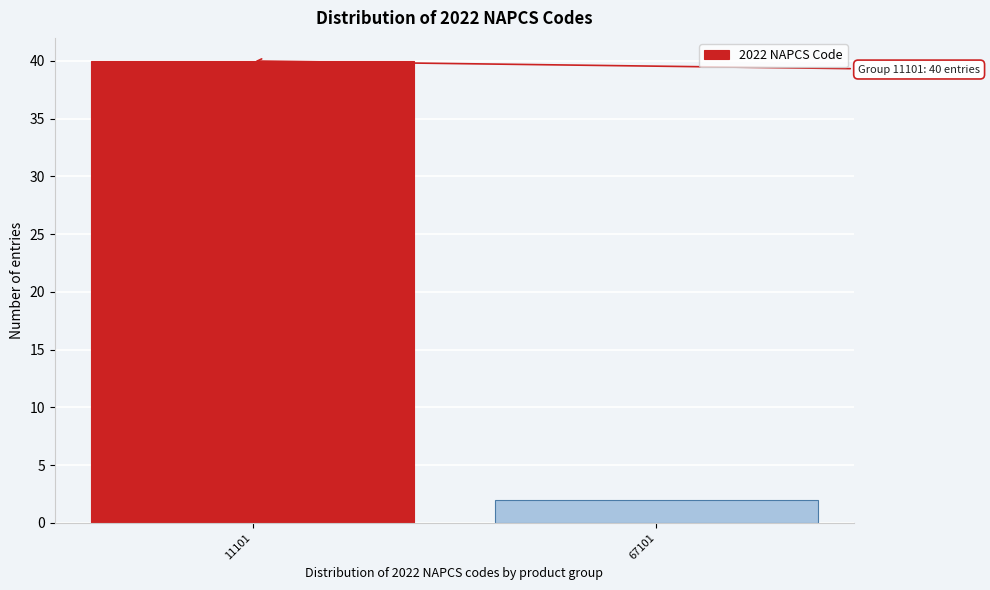

Reading left to right, what are all the values shown in this chart?

40	2